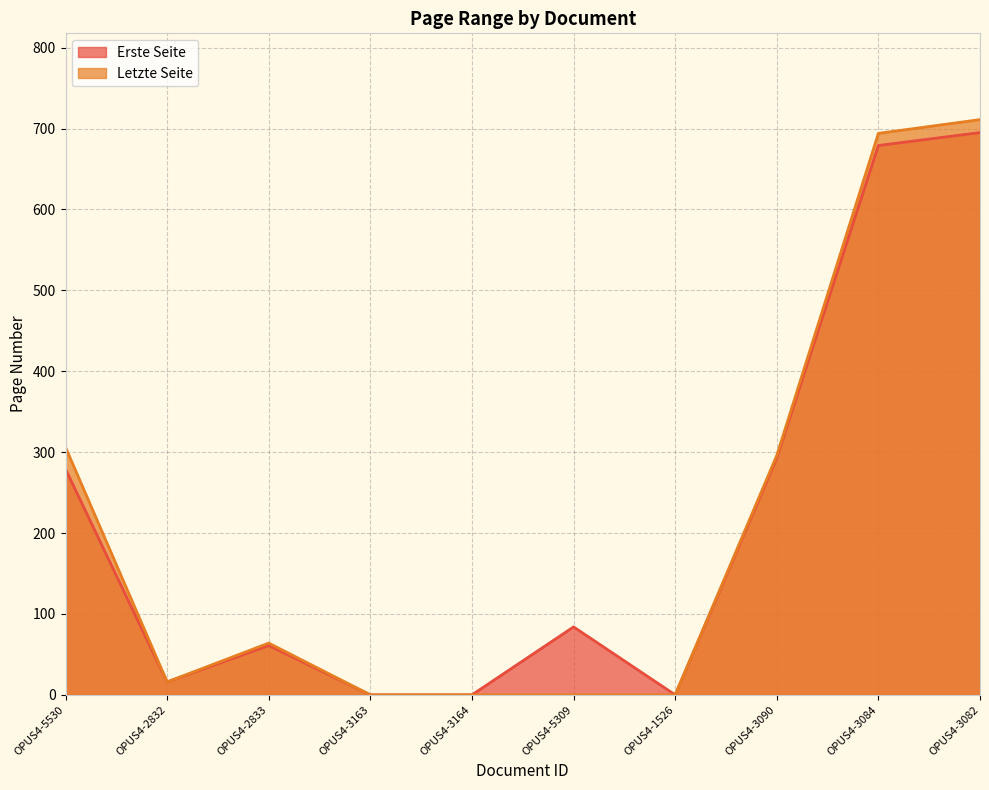

What is the maximum value shown in the chart?

711